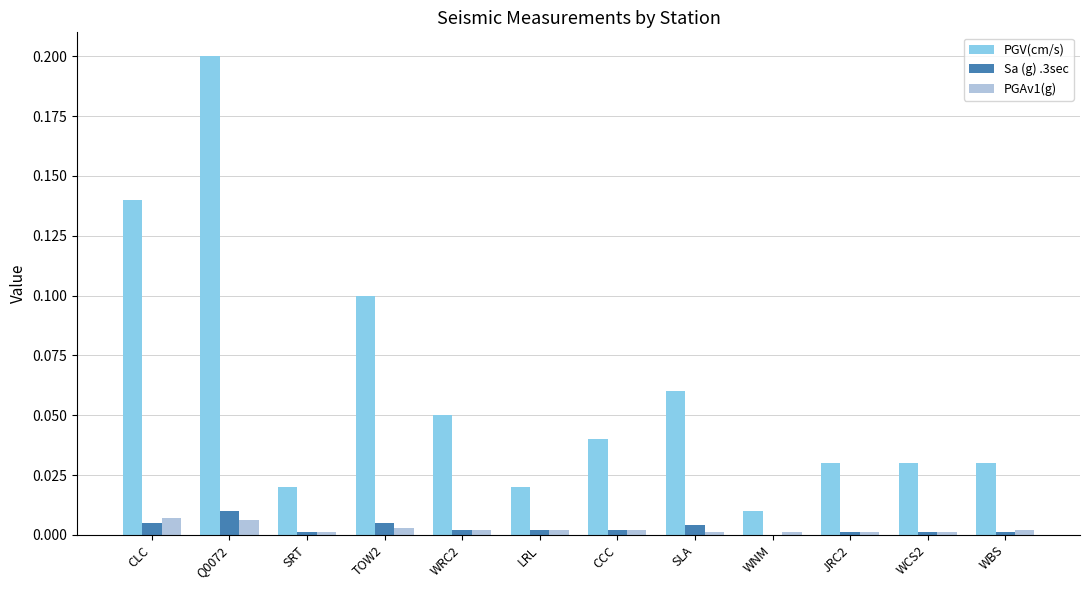

The value of PGV(cm/s) at CLC is 0.1. True or false?

True